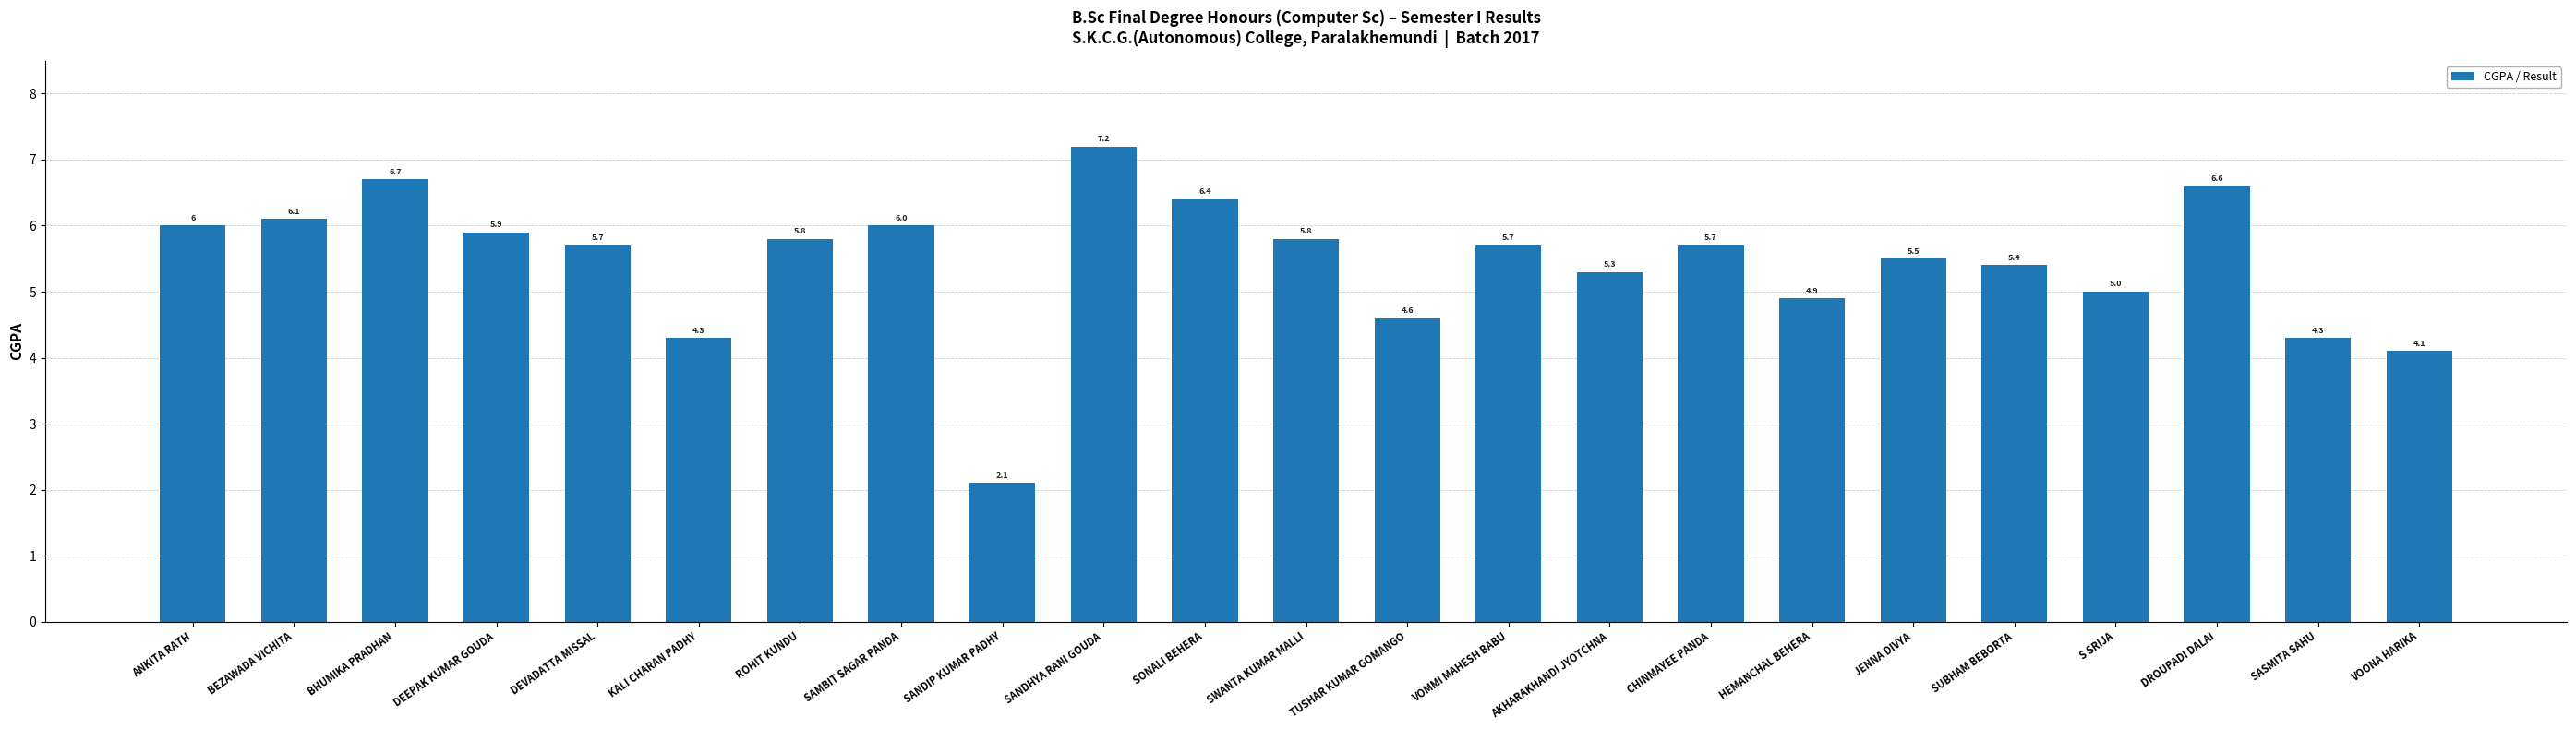

What is the change in value from AKHARAKHANDI JYOTCHNA to S SRIJA?

-0.3